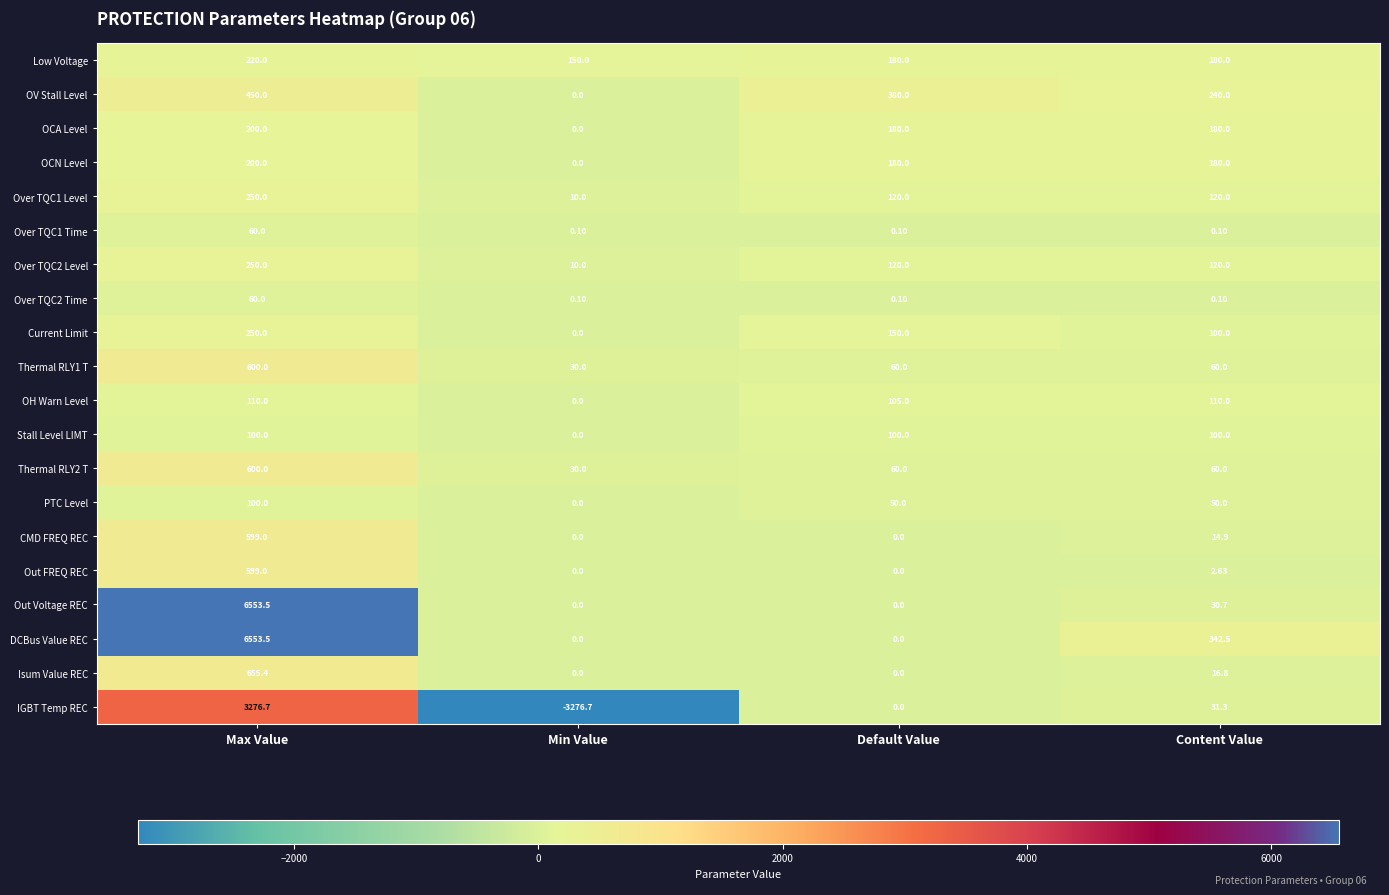

Which category has the highest value in the DCBus Value REC series?

Max Value